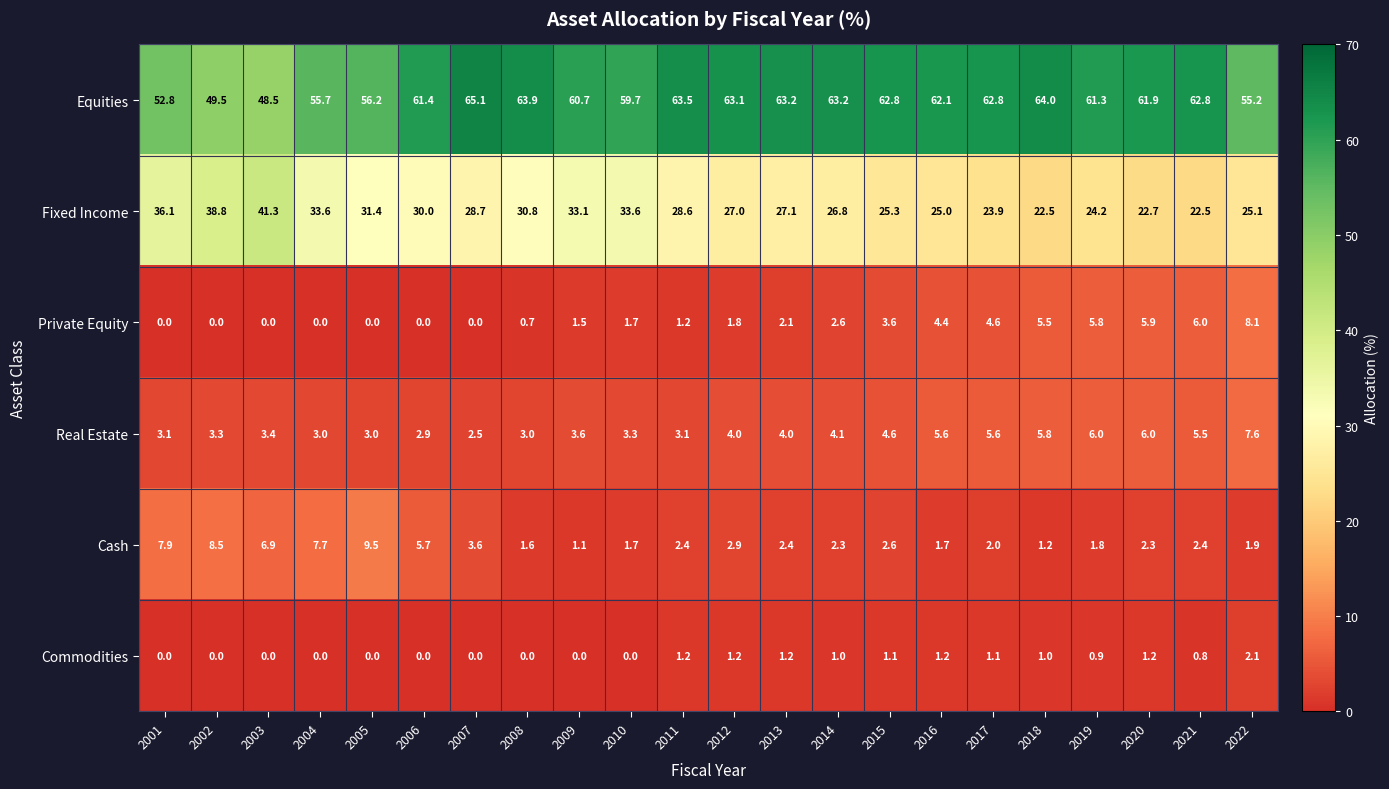

What is the sum of the Private Equity values at 2017 and 2012?

6.4